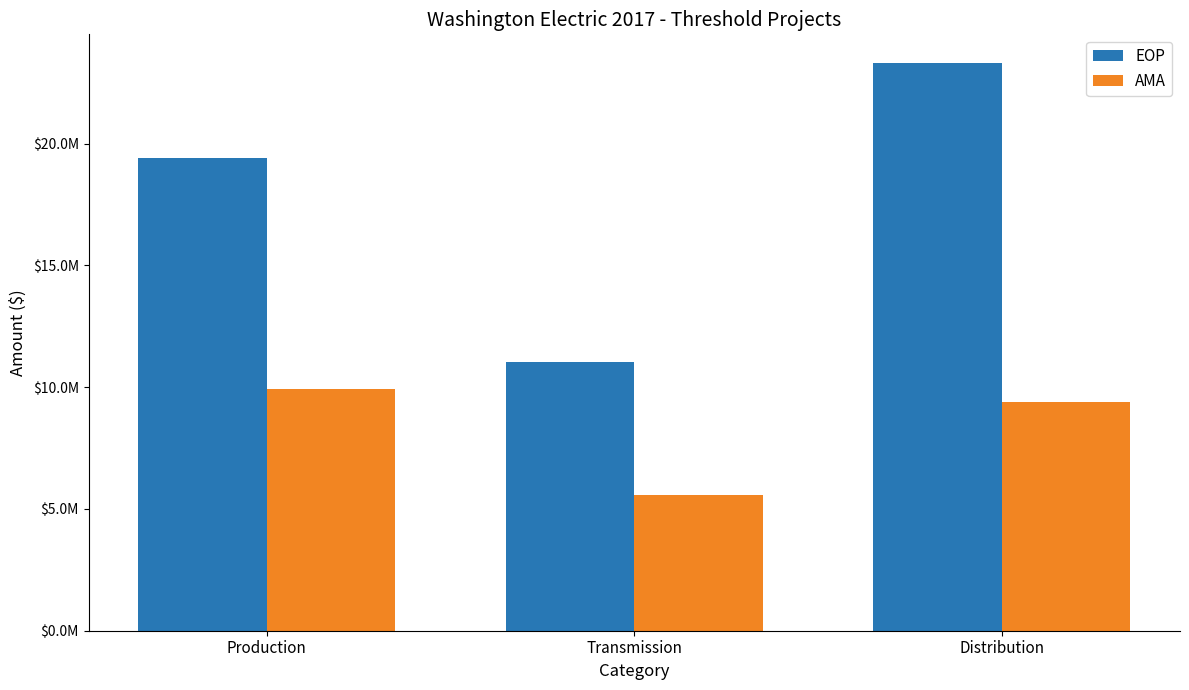

List the labels in order of AMA value, smallest first.

Transmission, Distribution, Production